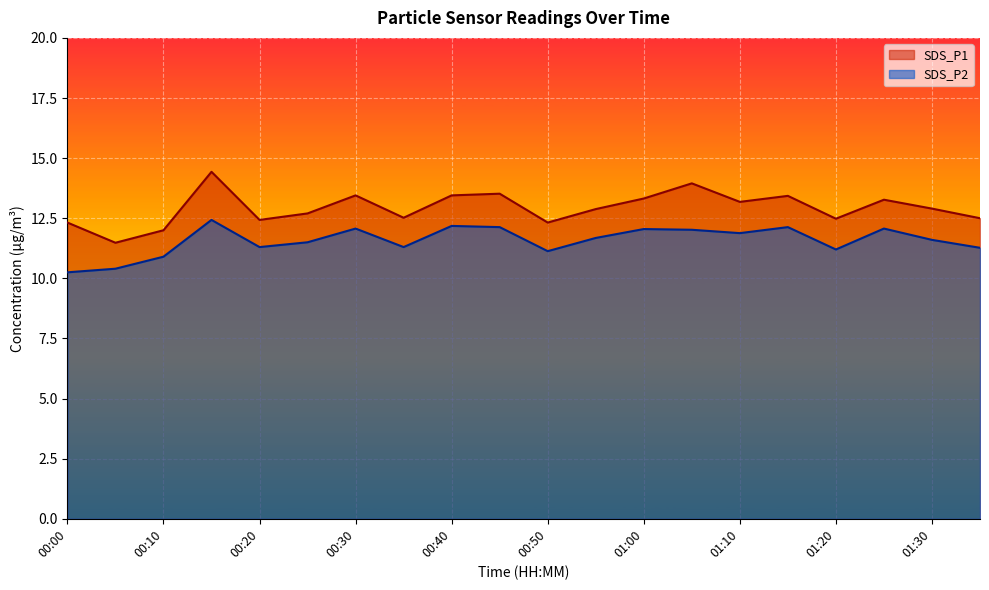

True or false: SDS_P1 and SDS_P2 intersect in this chart.

False